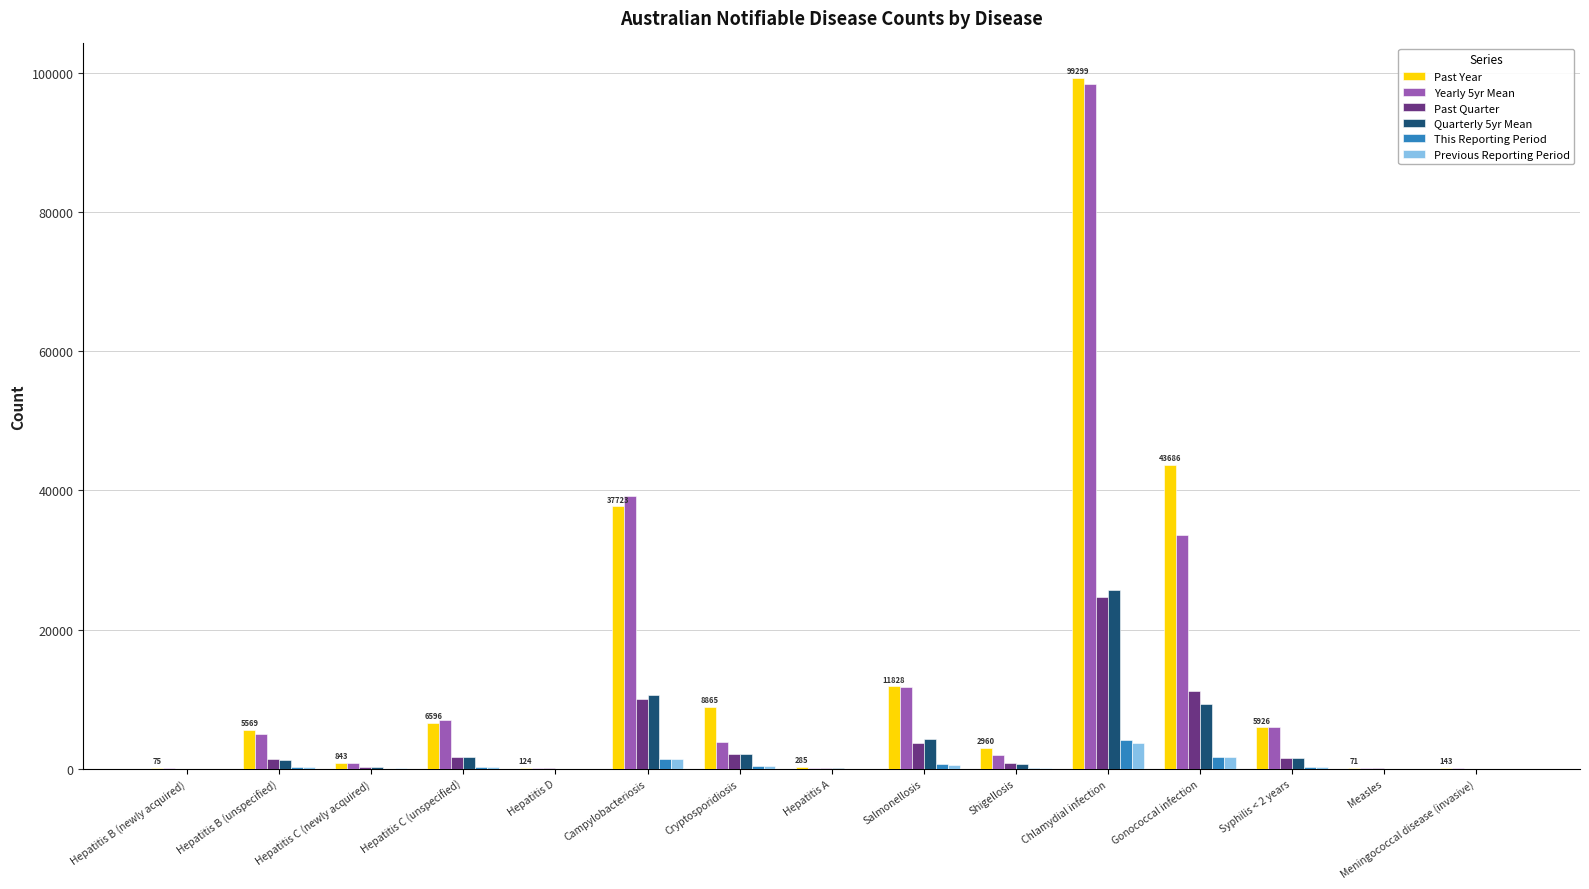

Are the bars grouped side by side (vs. stacked)?

Yes